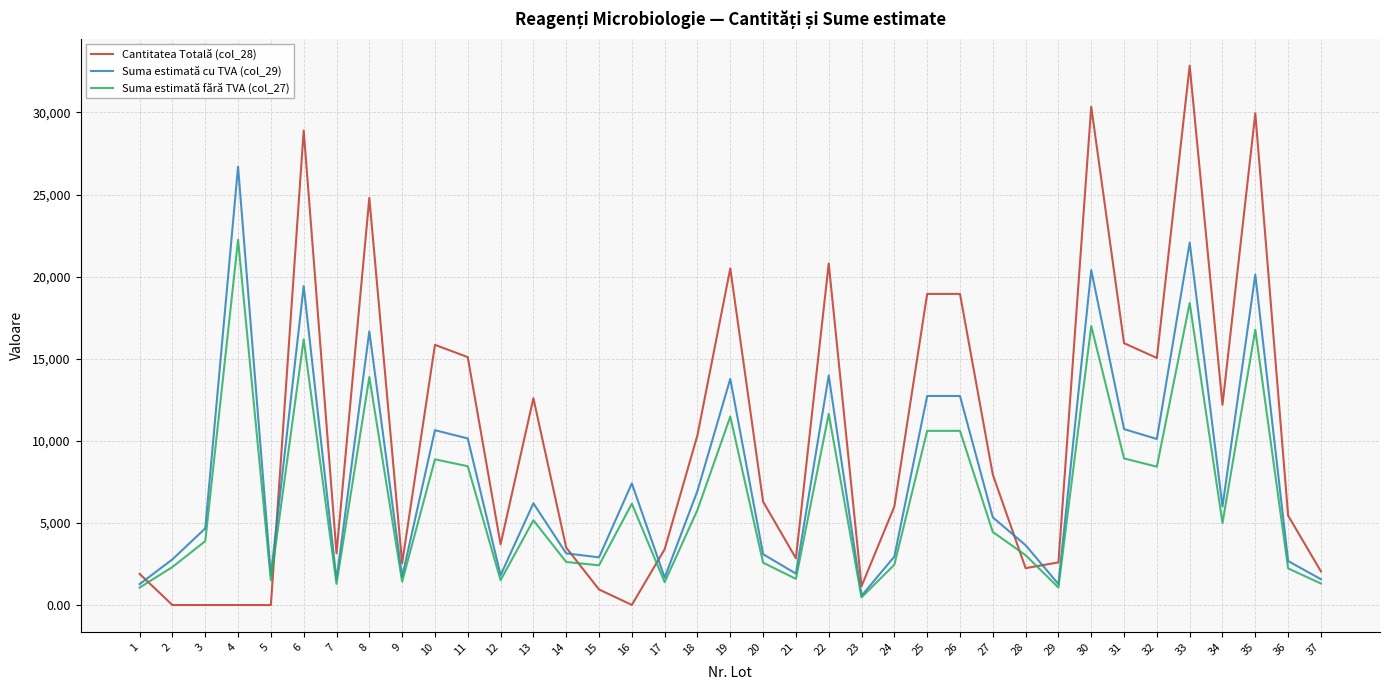

True or false: Suma estimată cu TVA (col_29) has more than 1 points higher than both neighbors.

True